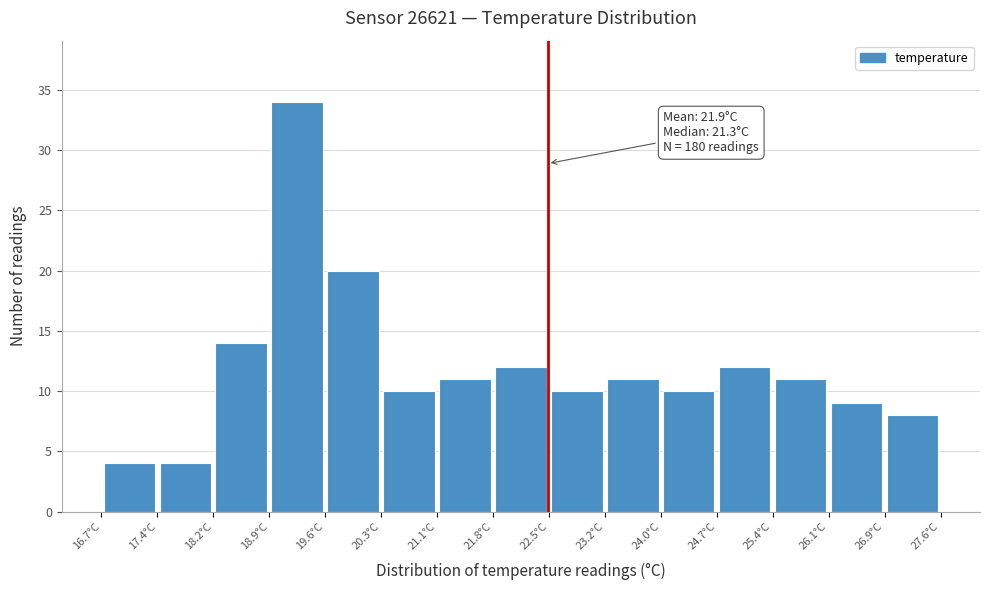

Over which range of the x-axis is the bar tallest?

18.9 to 19.6